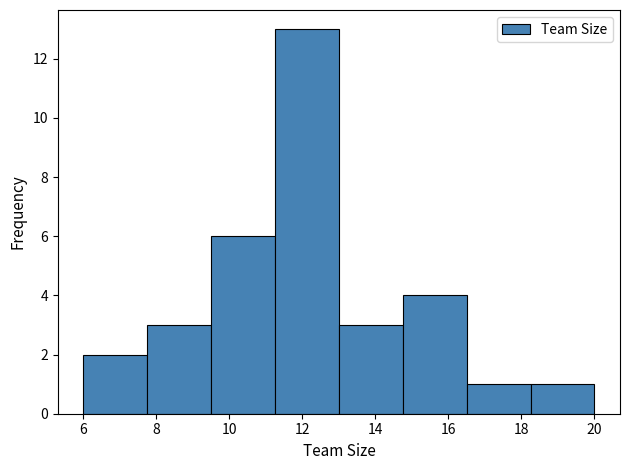

Reading left to right, list every bar in this chart as the range it spans on the x-axis followed by its height. Neither the bar edges nor the heights are printed on the chart, so give them approximately, as read against the axes.

6.00 to 7.75: 2
7.75 to 9.50: 3
9.50 to 11.25: 6
11.25 to 13.00: 13
13.00 to 14.75: 3
14.75 to 16.50: 4
16.50 to 18.25: 1
18.25 to 20.00: 1